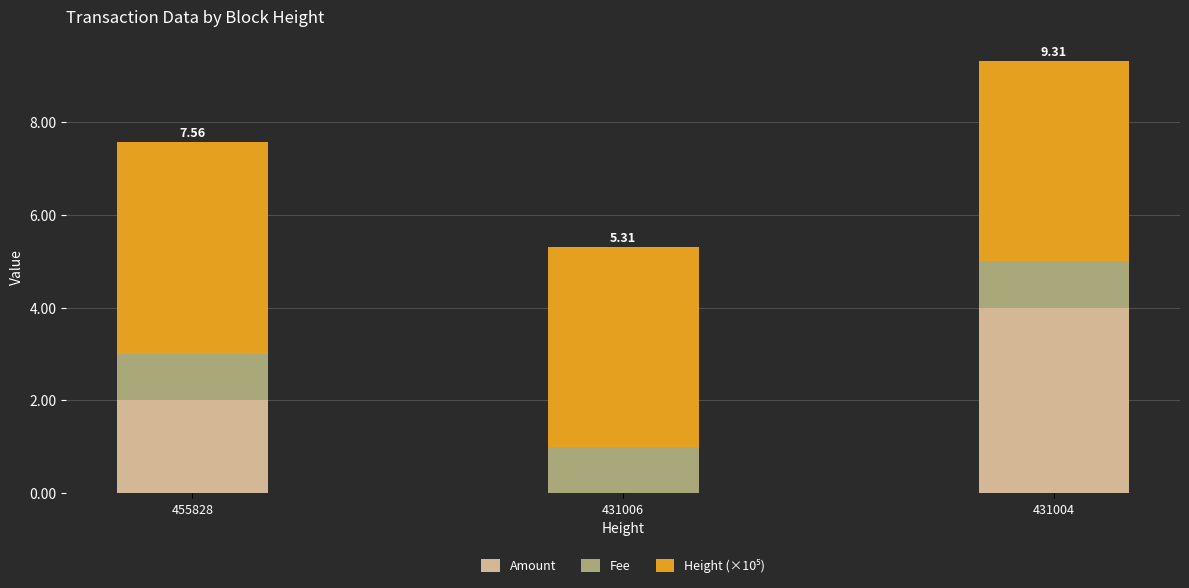

What is the sum of the Amount values at 431006 and 431004?

4.0